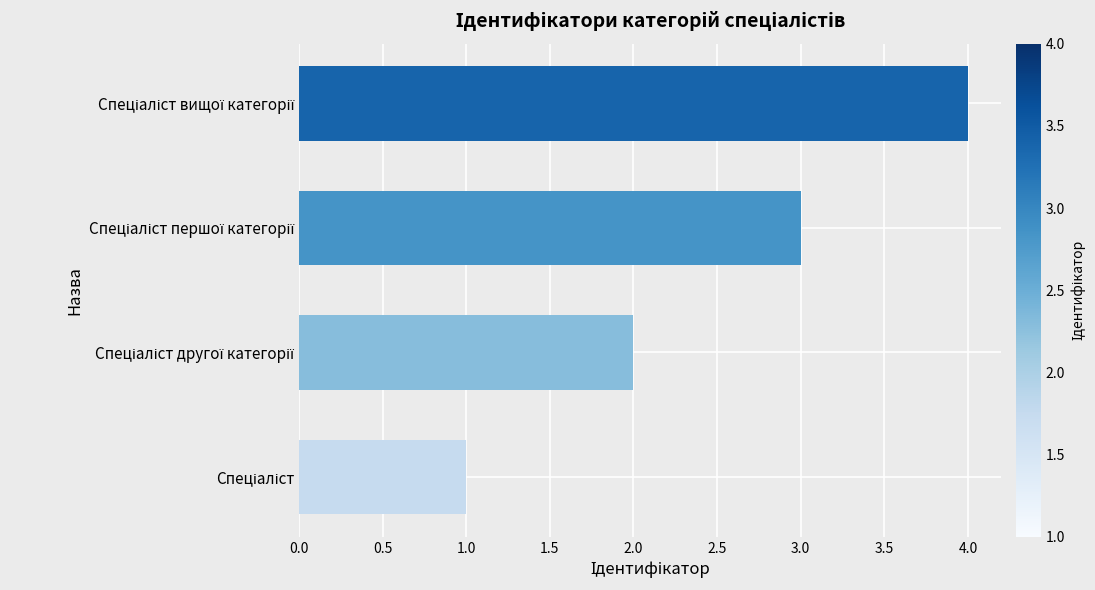

What is the greatest value displayed?

4